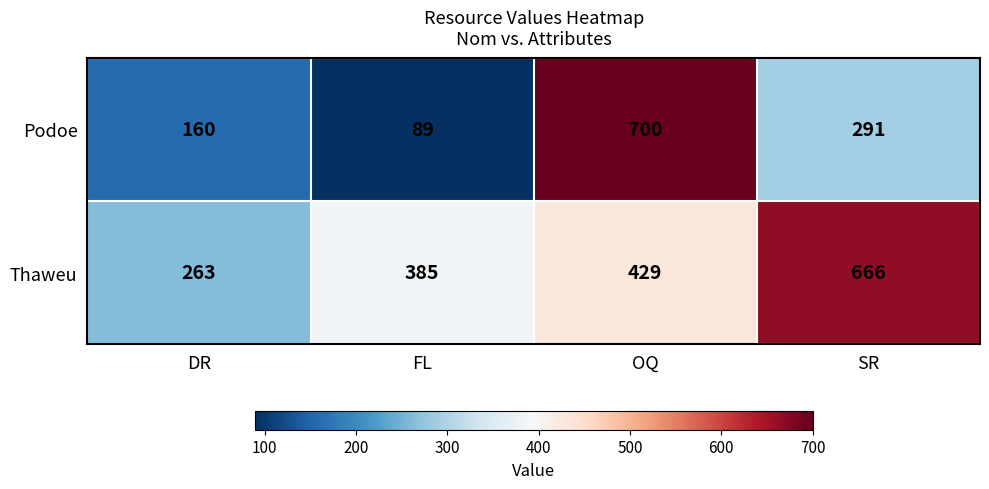

List the series in order of their peak value, highest first.

Podoe, Thaweu